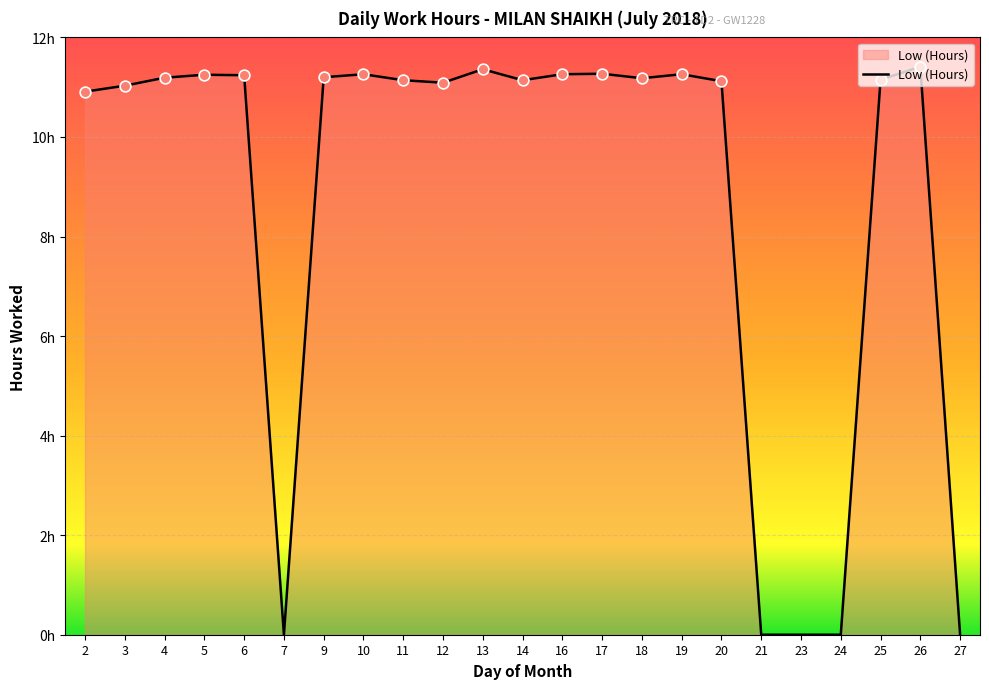

Is this an area chart (filled region under the line)?

Yes